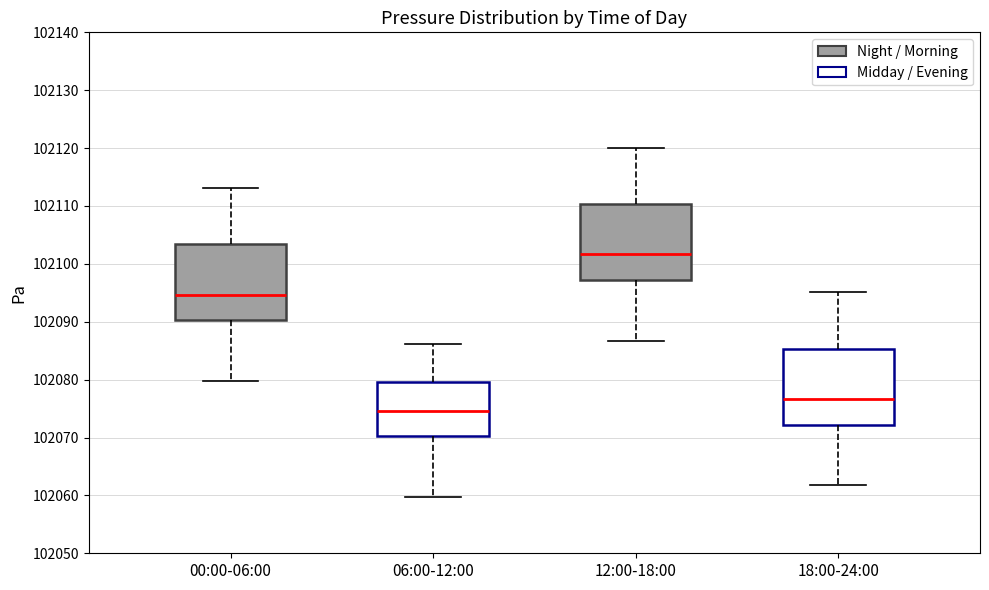

Which box's median line is the highest?

12:00-18:00